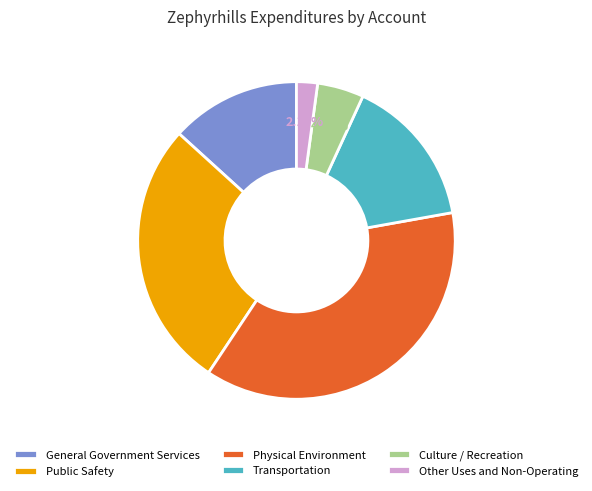

To the nearest percent, what is the difference between the largest and smallest slice percentages?

35%